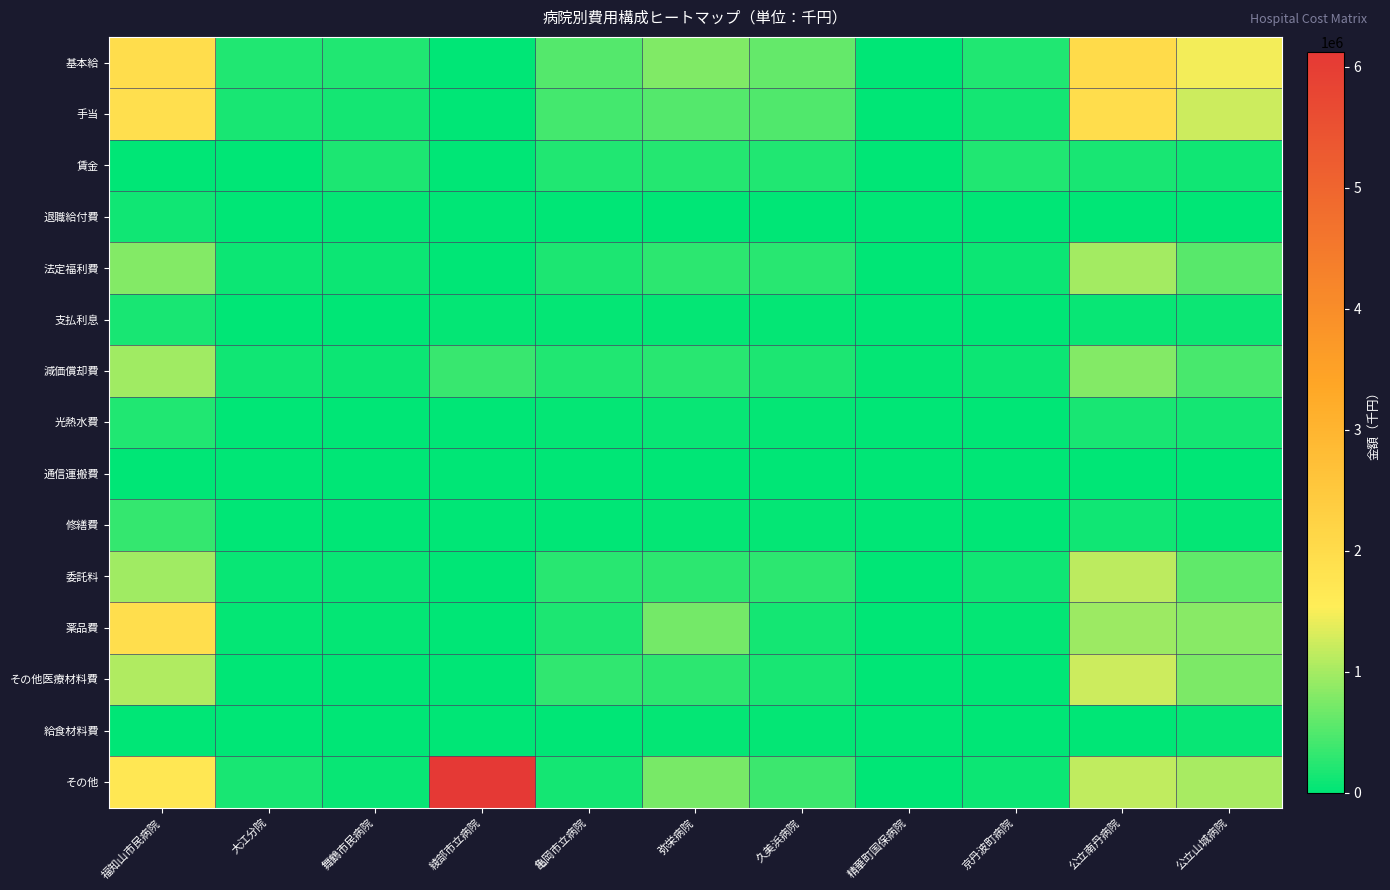

Reading left to right, what are all the values shown in this chart?

基本給: 福知山市民病院=1961220	大江分院=198185	舞鶴市民病院=201560	綾部市立病院=8756	亀岡市立病院=523565	弥栄病院=769393	久美浜病院=603917	精華町国保病院=4873	京丹波町病院=200357	公立南丹病院=2027412	公立山城病院=1482430
手当: 福知山市民病院=1905112	大江分院=165110	舞鶴市民病院=132225	綾部市立病院=4815	亀岡市立病院=417837	弥栄病院=515660	久美浜病院=498427	精華町国保病院=2031	京丹波町病院=137398	公立南丹病院=1971616	公立山城病院=1230239
賃金: 福知山市民病院=0	大江分院=0	舞鶴市民病院=169163	綾部市立病院=0	亀岡市立病院=196500	弥栄病院=236969	久美浜病院=200183	精華町国保病院=0	京丹波町病院=195468	公立南丹病院=147525	公立山城病院=117080
退職給付費: 福知山市民病院=116343	大江分院=10574	舞鶴市民病院=37500	綾部市立病院=0	亀岡市立病院=5159	弥栄病院=0	久美浜病院=0	精華町国保病院=0	京丹波町病院=0	公立南丹病院=0	公立山城病院=0
法定福利費: 福知山市民病院=796783	大江分院=79681	舞鶴市民病院=89315	綾部市立病院=3028	亀岡市立病院=188322	弥栄病院=285751	久美浜病院=241058	精華町国保病院=1516	京丹波町病院=78976	公立南丹病院=989171	公立山城病院=544611
支払利息: 福知山市民病院=162003	大江分院=3420	舞鶴市民病院=14673	綾部市立病院=38637	亀岡市立病院=46288	弥栄病院=35368	久美浜病院=35460	精華町国保病院=1	京丹波町病院=8008	公立南丹病院=60751	公立山城病院=94942
減価償却費: 福知山市民病院=960959	大江分院=101688	舞鶴市民病院=82363	綾部市立病院=339027	亀岡市立病院=191722	弥栄病院=251679	久美浜病院=175379	精華町国保病院=30278	京丹波町病院=85915	公立南丹病院=804520	公立山城病院=444783
光熱水費: 福知山市民病院=207839	大江分院=11747	舞鶴市民病院=16127	綾部市立病院=0	亀岡市立病院=44816	弥栄病院=57745	久美浜病院=40065	精華町国保病院=0	京丹波町病院=16709	公立南丹病院=166038	公立山城病院=121521
通信運搬費: 福知山市民病院=12587	大江分院=1054	舞鶴市民病院=1613	綾部市立病院=0	亀岡市立病院=2325	弥栄病院=4690	久美浜病院=3331	精華町国保病院=0	京丹波町病院=1830	公立南丹病院=10887	公立山城病院=13604
修繕費: 福知山市民病院=320330	大江分院=7119	舞鶴市民病院=14548	綾部市立病院=0	亀岡市立病院=12996	弥栄病院=29606	久美浜病院=25534	精華町国保病院=0	京丹波町病院=4148	公立南丹病院=108042	公立山城病院=33468
委託料: 福知山市民病院=961531	大江分院=52919	舞鶴市民病院=66543	綾部市立病院=1263	亀岡市立病院=261418	弥栄病院=277163	久美浜病院=265199	精華町国保病院=1385	京丹波町病院=108731	公立南丹病院=1124862	公立山城病院=596820
薬品費: 福知山市民病院=1924298	大江分院=29060	舞鶴市民病院=25287	綾部市立病院=0	亀岡市立病院=184133	弥栄病院=717199	久美浜病院=134720	精華町国保病院=0	京丹波町病院=31041	公立南丹病院=945909	公立山城病院=818760
その他医療材料費: 福知山市民病院=1056697	大江分院=10113	舞鶴市民病院=23853	綾部市立病院=0	亀岡市立病院=306202	弥栄病院=280706	久美浜病院=157968	精華町国保病院=0	京丹波町病院=15846	公立南丹病院=1223522	公立山城病院=762461
給食材料費: 福知山市民病院=0	大江分院=0	舞鶴市民病院=7956	綾部市立病院=0	亀岡市立病院=0	弥栄病院=36915	久美浜病院=34580	精華町国保病院=0	京丹波町病院=5241	公立南丹病院=0	公立山城病院=52444
その他: 福知山市民病院=1701256	大江分院=155508	舞鶴市民病院=59743	綾部市立病院=6123112	亀岡市立病院=140203	弥栄病院=735251	久美浜病院=369713	精華町国保病院=997	京丹波町病院=81580	公立南丹病院=1154156	公立山城病院=1015493